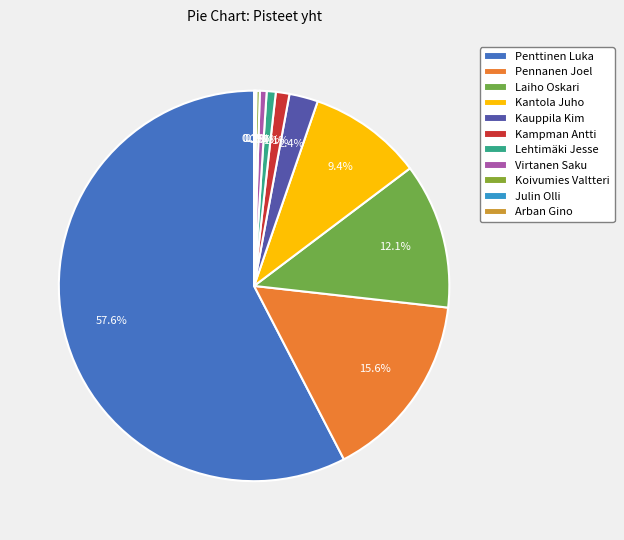

Which category has the smallest portion of the pie?

Julin Olli